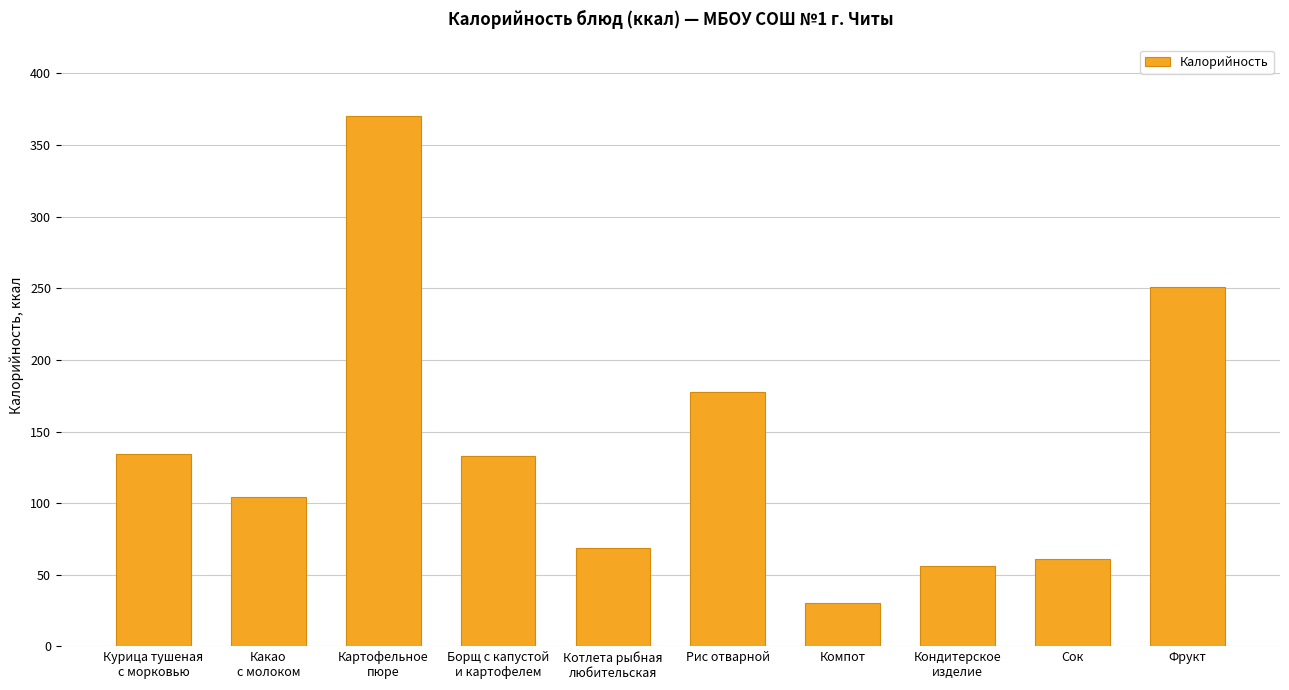

At which category does the chart reach its minimum across all series?

Компот